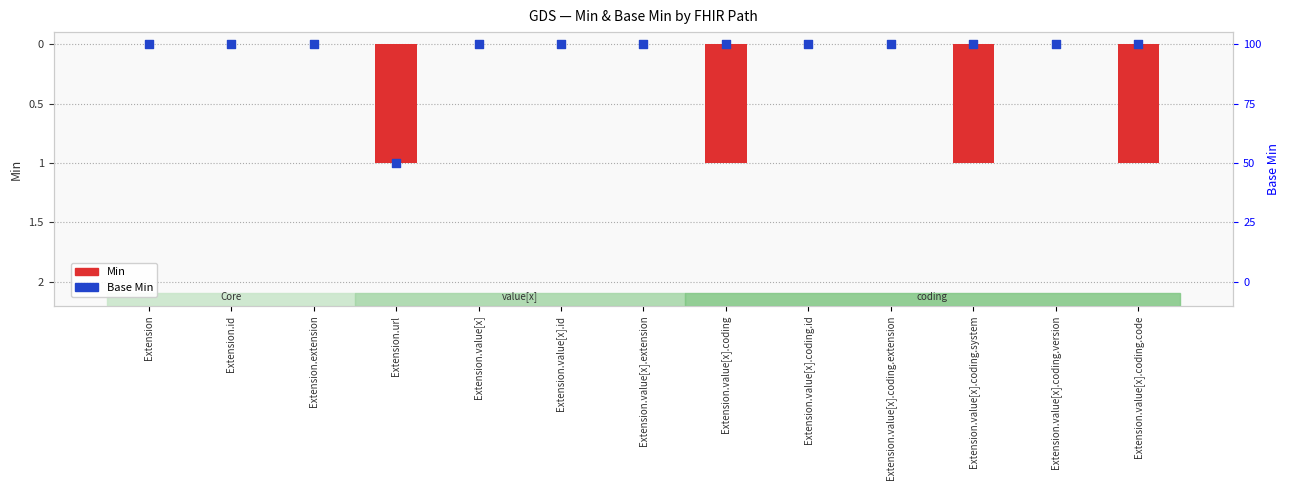

Which series has the largest total across all categories?

Base Min